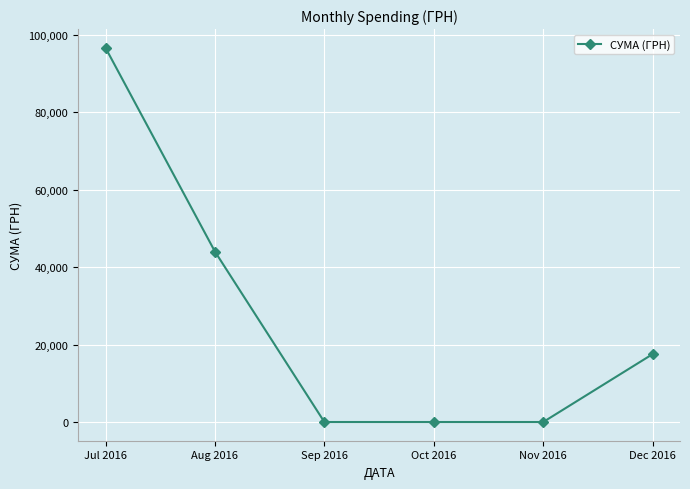

At which label is the value closest to 48357?

Aug 2016